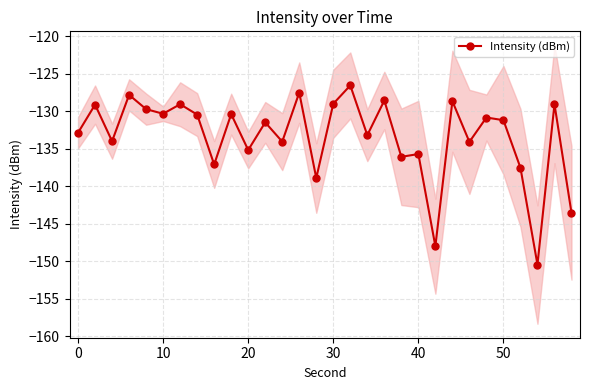

What is the lowest value of the Intensity (dBm) series?

-150.4